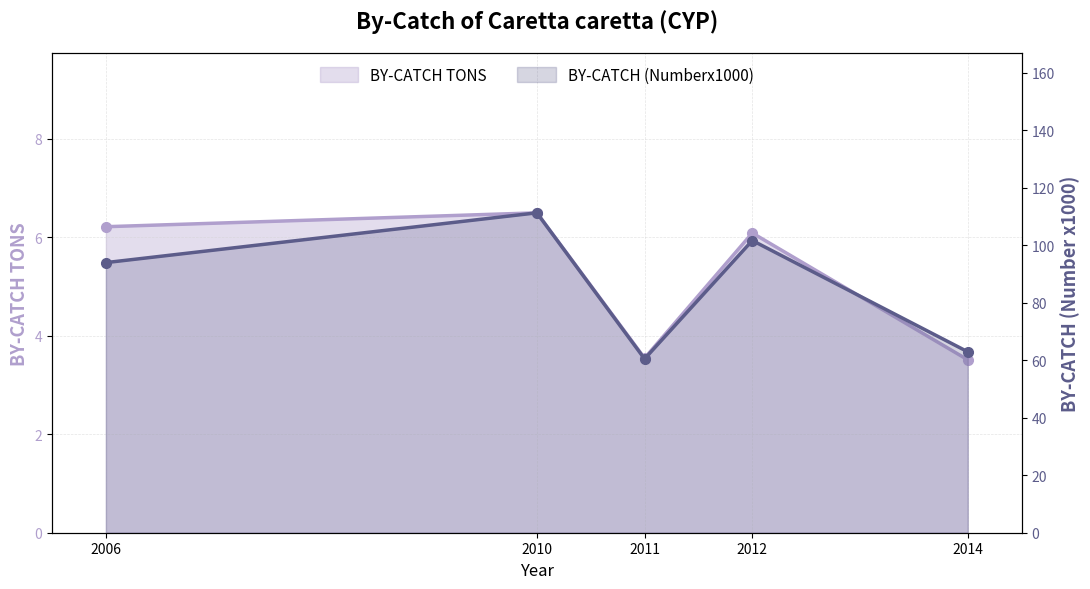

Is it true that BY-CATCH (Numberx1000) equals 58.9 at 2010?

False